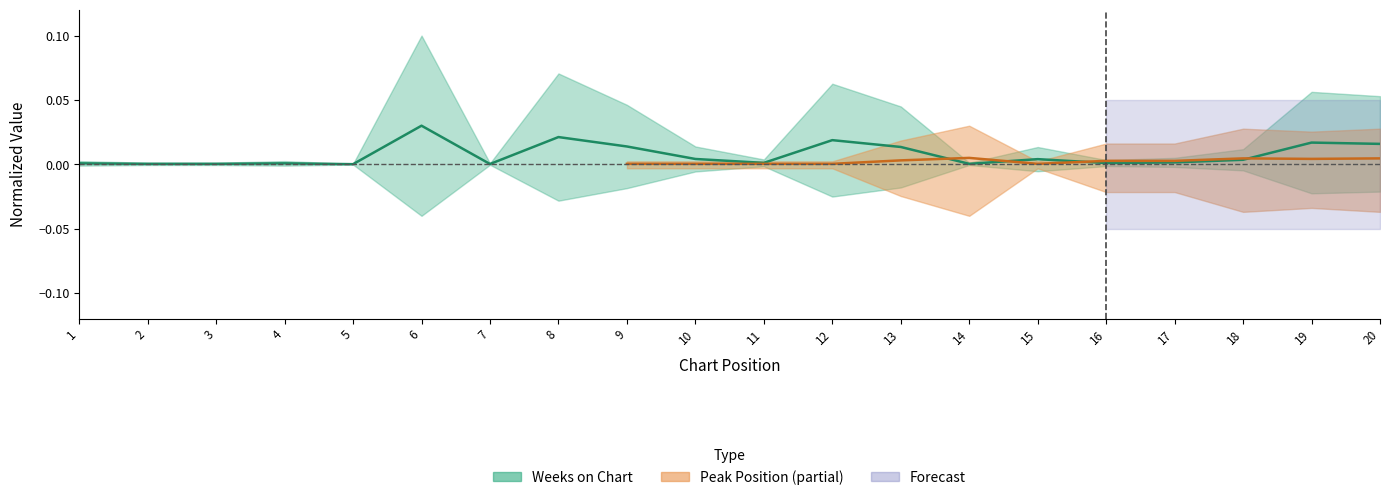

Rank the categories by value from highest to lowest.

6, 8, 12, 19, 20, 9, 13, 10, 15, 18, 17, 11, 16, 1, 4, 2, 3, 14, 7, 5